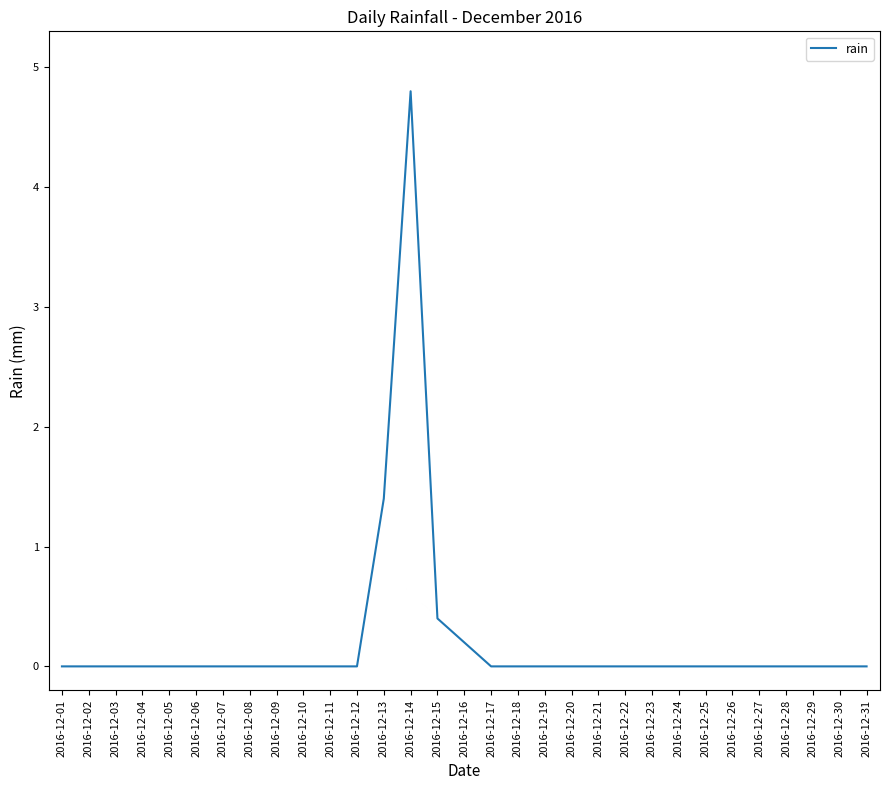

The chart shows a value of 0.0 at 2016-12-04. True or false?

True